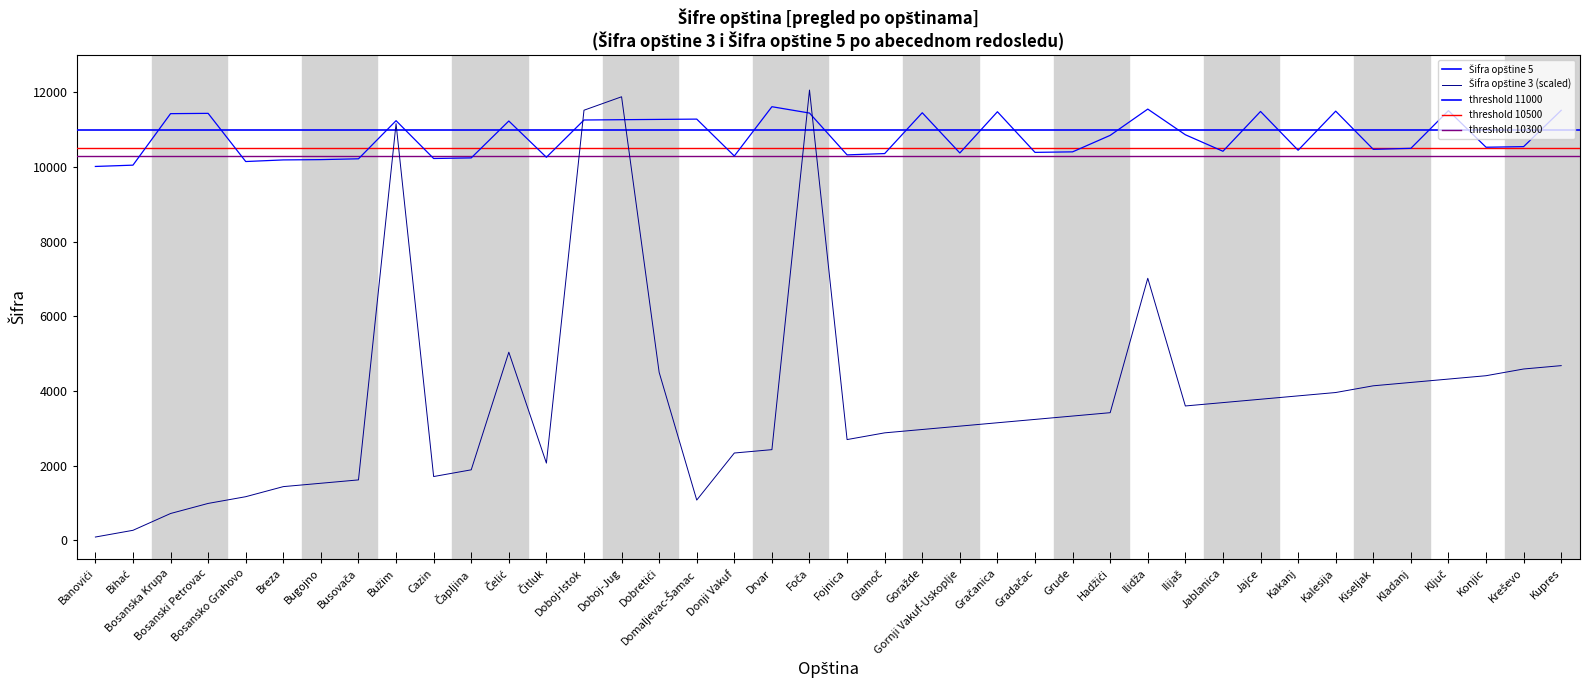

What is the total value across all series at Gornji Vakuf-Uskoplje?

13435